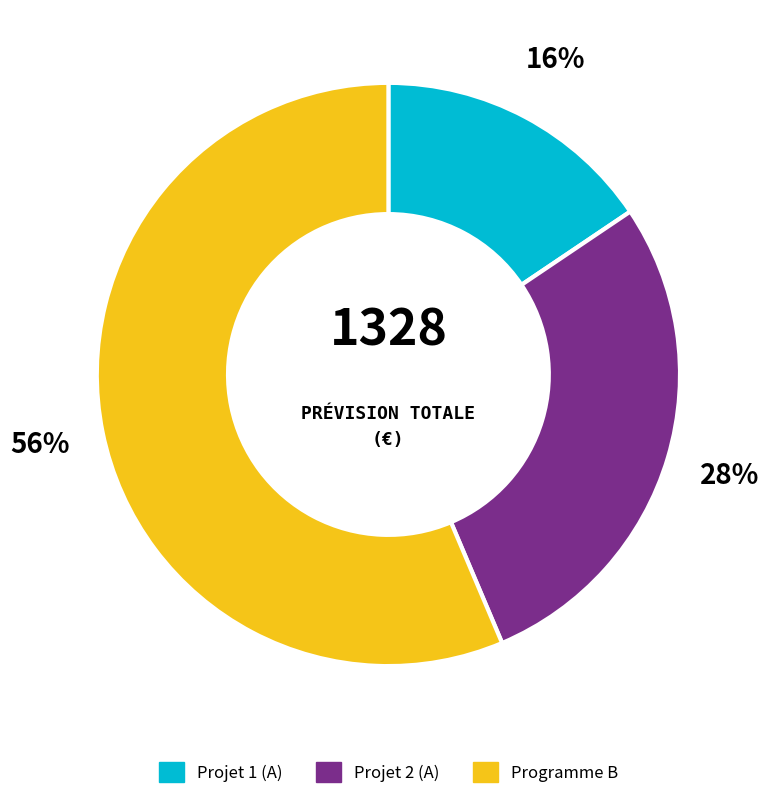

Is there a majority slice in this chart?

Yes